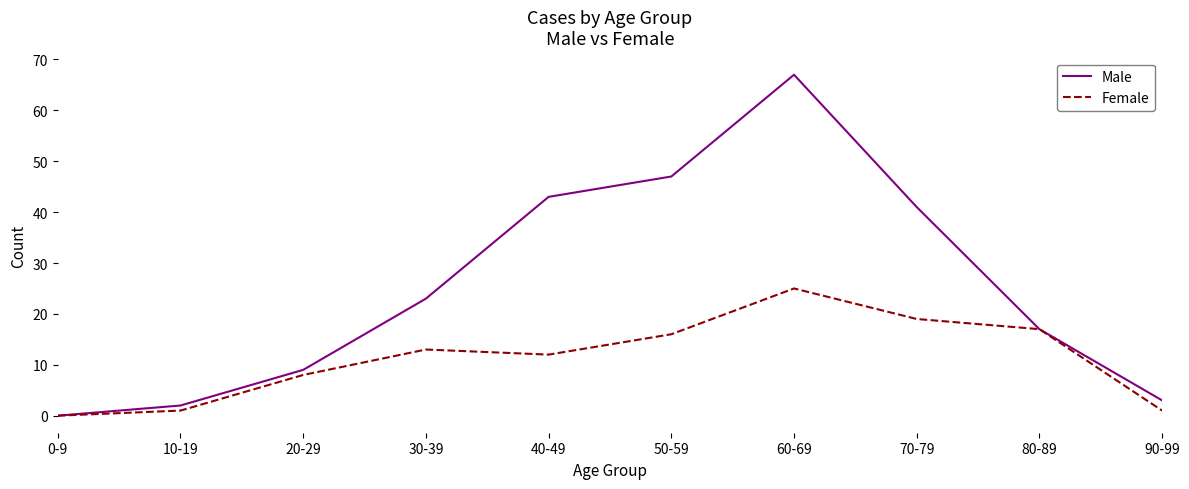

Which series has the largest total across all categories?

Male